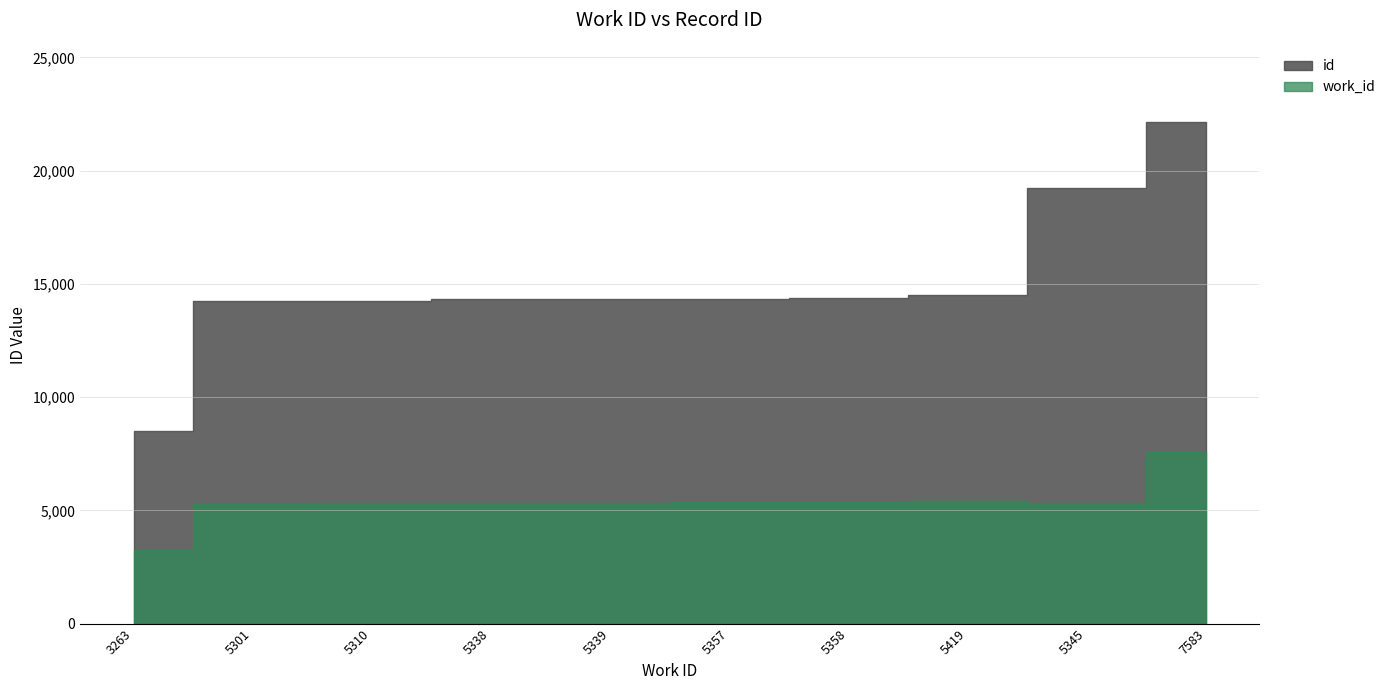

What is the difference between the maximum and second lowest values in the id series?

7902